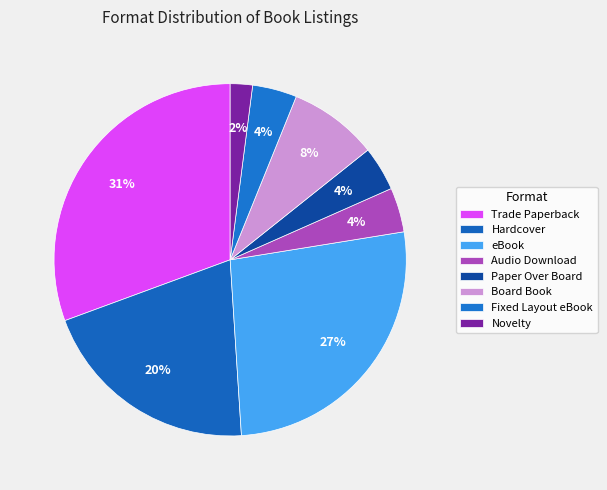

Combined, do Trade Paperback and Fixed Layout eBook account for over 50%?

No